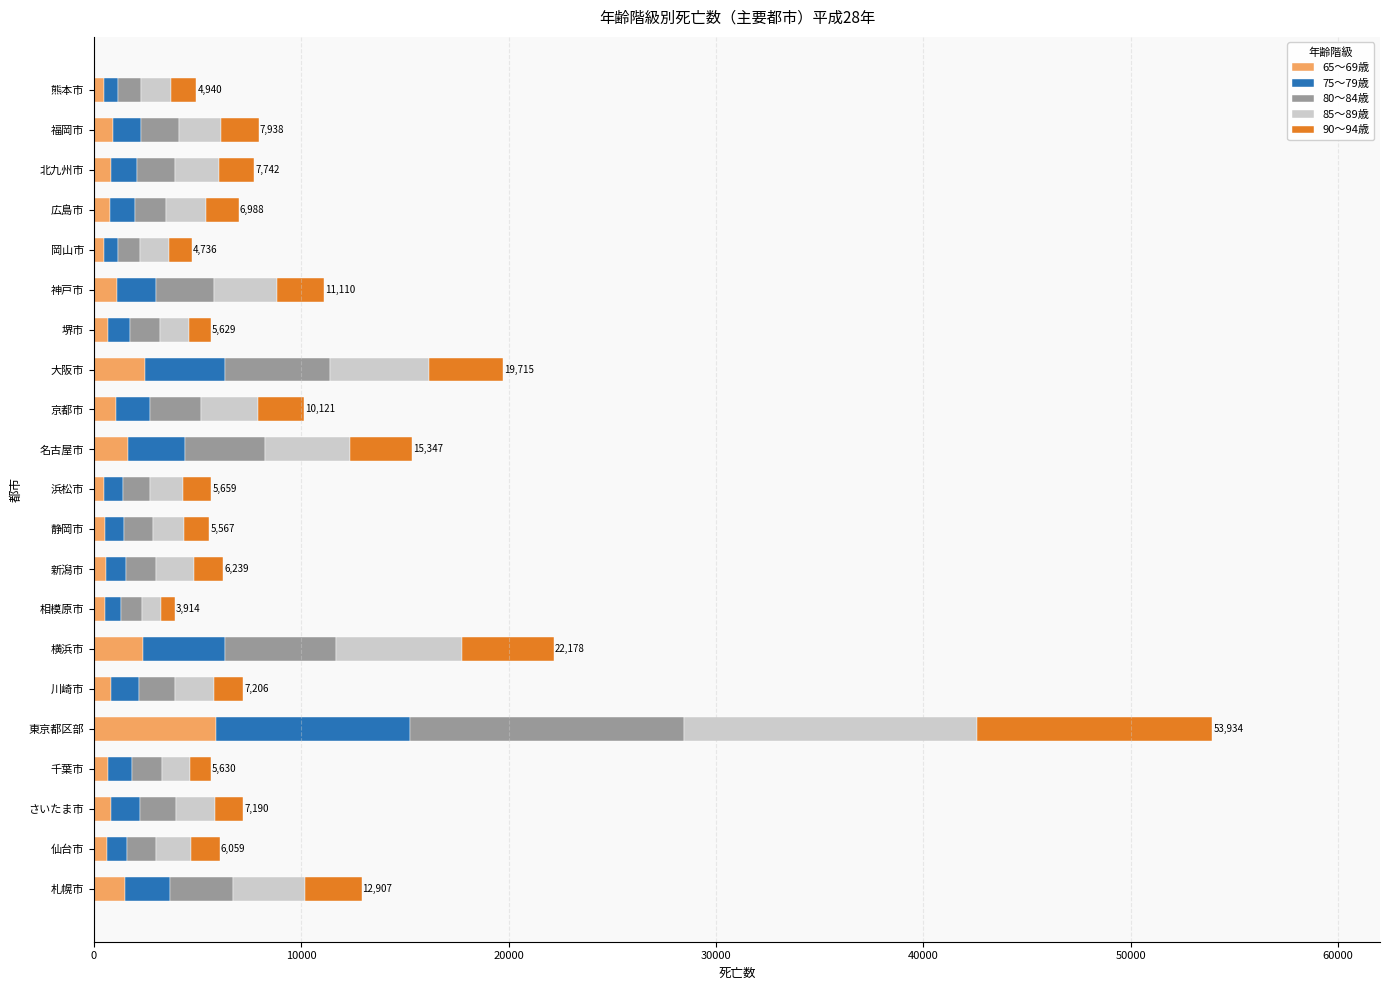

Which category has the highest value in the 65～69歳 series?

東京都区部